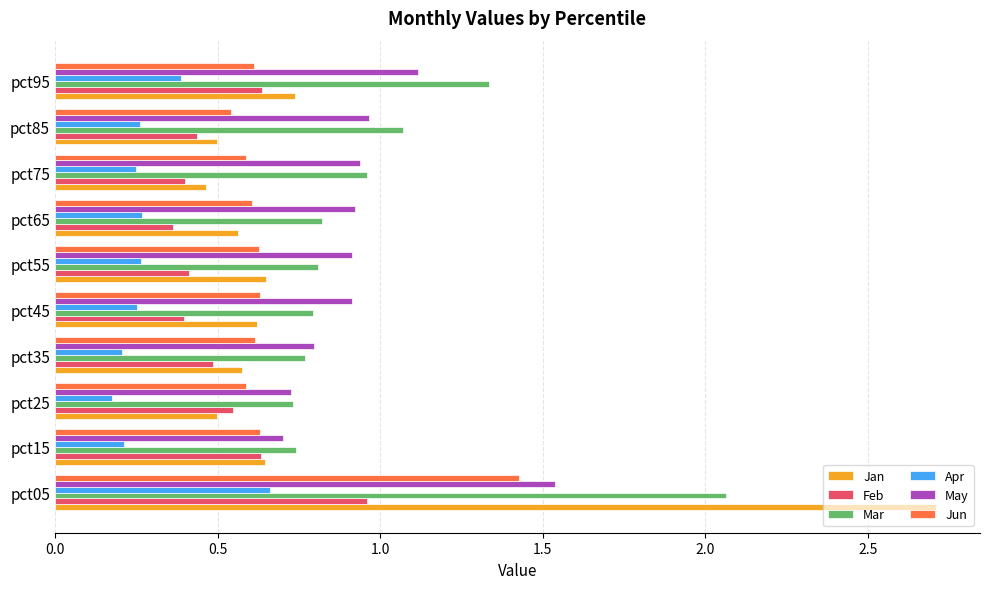

True or false: Jun has a value of 1.0 at pct75.

False